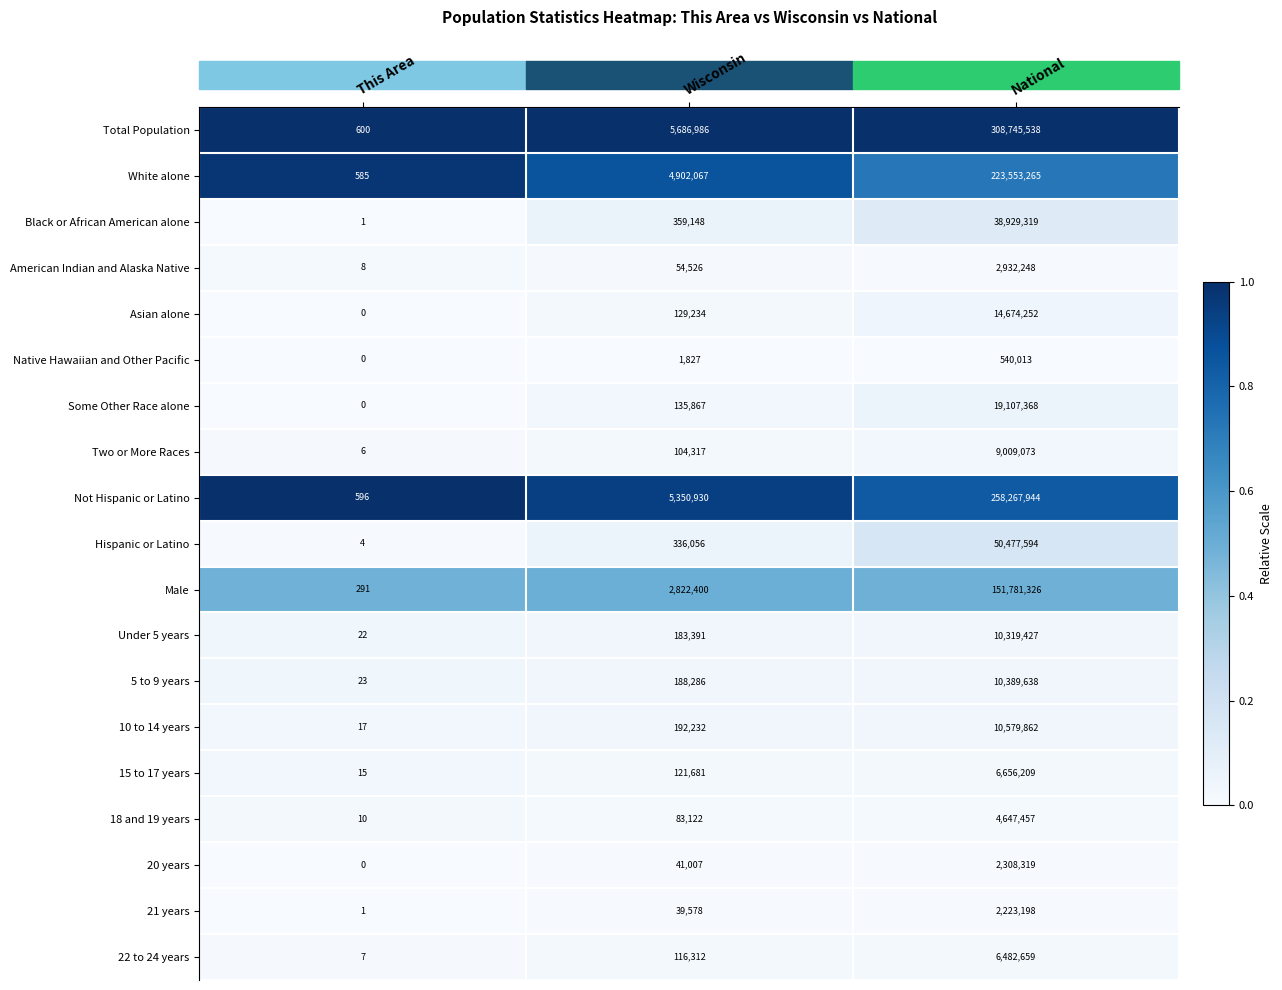

At how many categories does at least one series exceed 0?

3